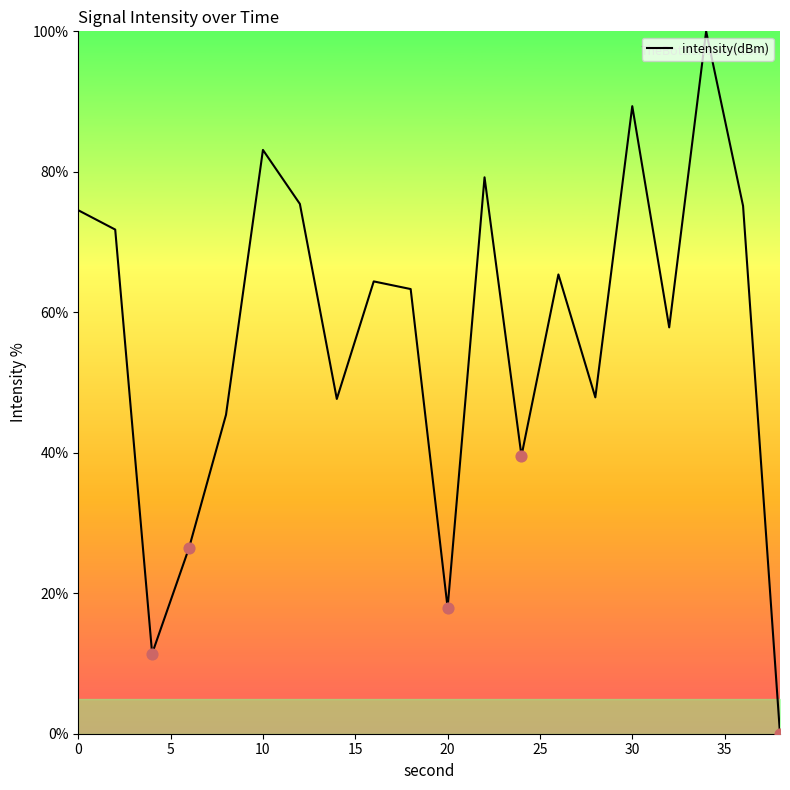

What is the difference between the maximum and minimum values?

100.0